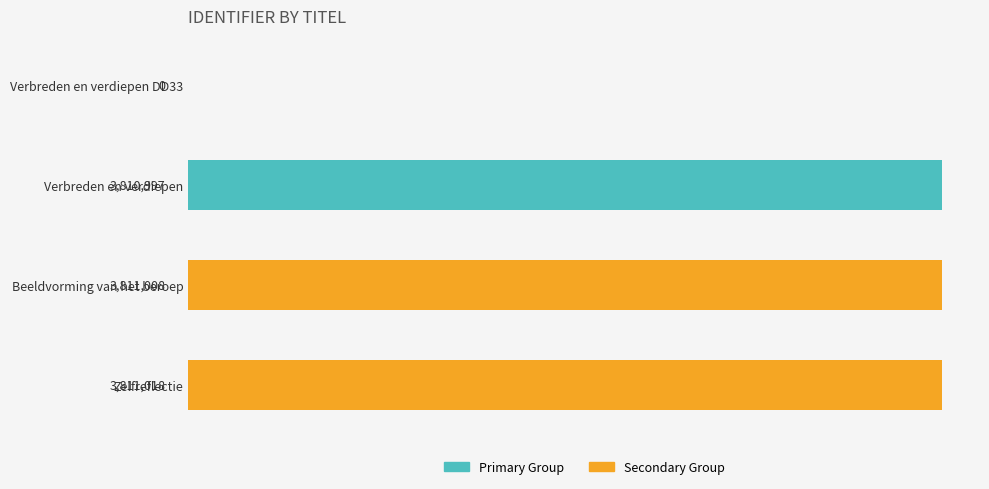

True or false: Secondary has a value of 3811018 at Zelfreflectie.

True